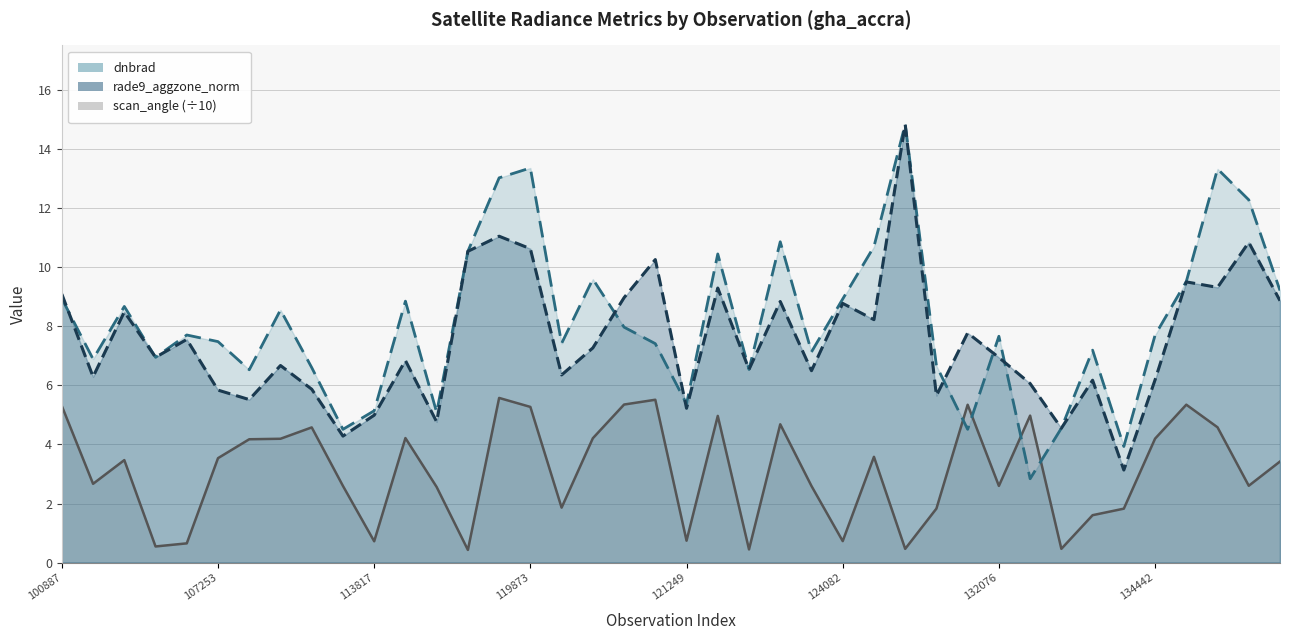

Rank the series at 12 from highest to lowest value.

dnbrad, rade9_aggzone_norm, scan_angle